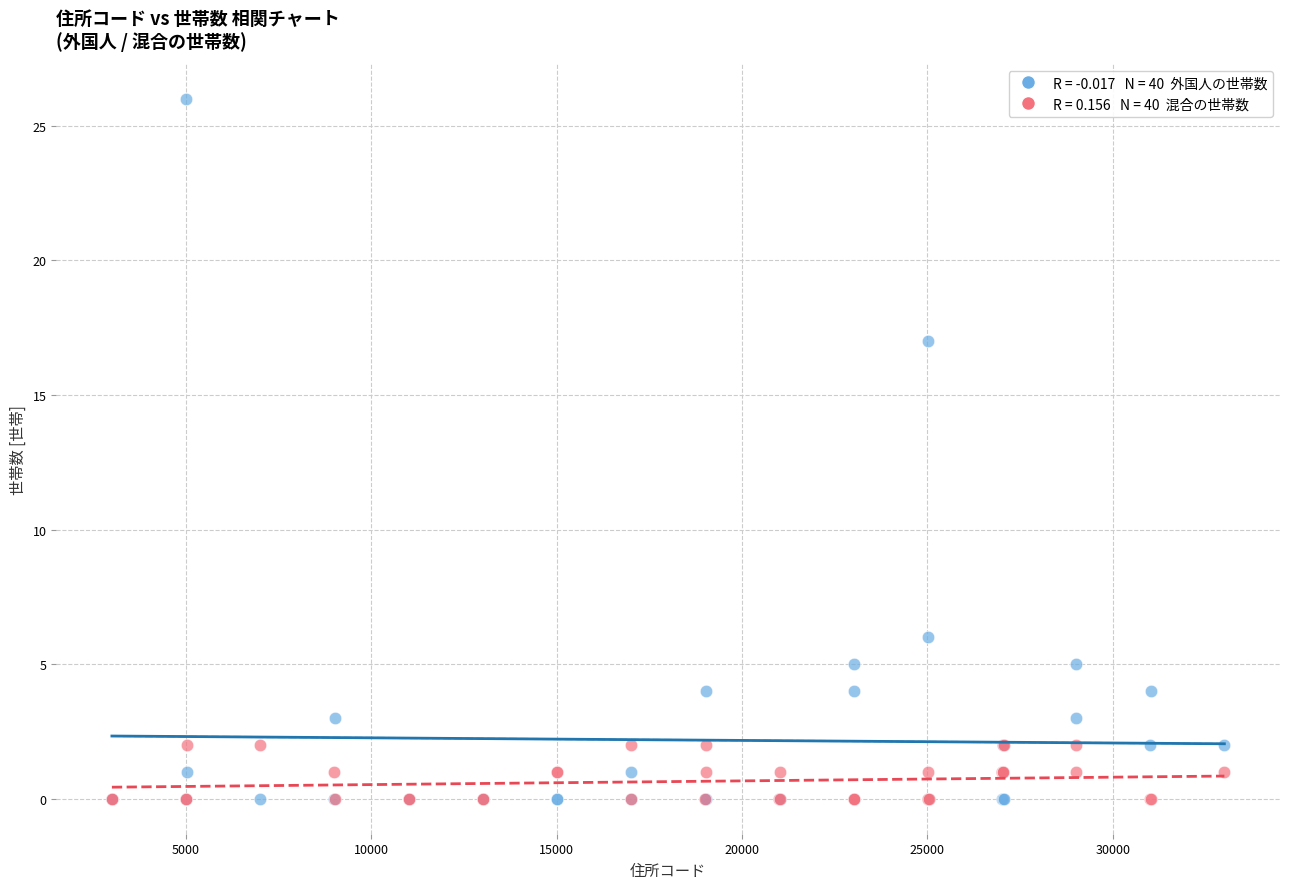

Across all series, what Y value is closest to 13?

17